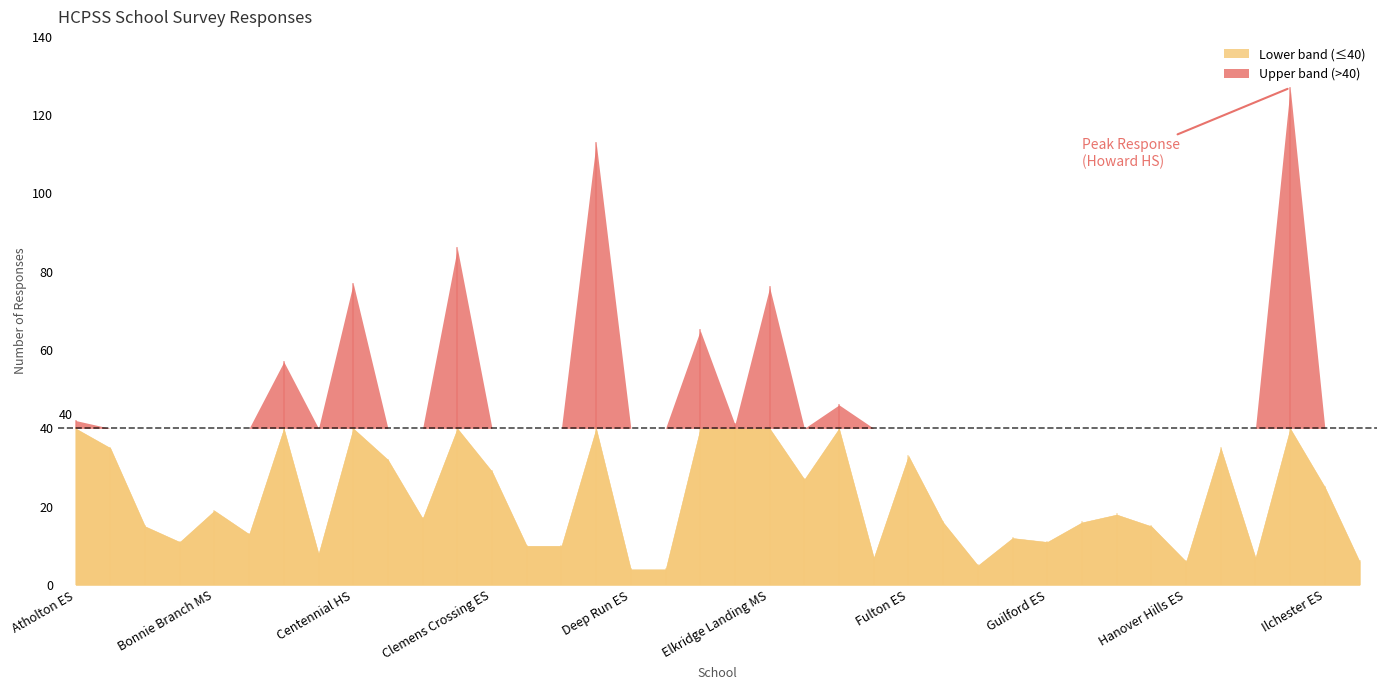

What is the difference between the values at Lake Elkhorn MS and Glenelg HS?

6